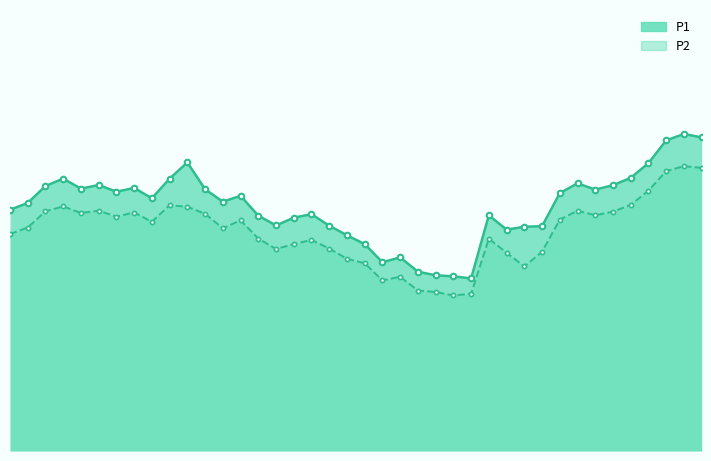

Reading left to right, extract all data points from this chart.

P1: 24.6	25.3	27.0	27.8	26.7	27.1	26.4	26.8	25.8	27.8	29.4	26.7	25.4	26.0	24.0	23.0	23.8	24.1	22.9	22.0	21.1	19.2	19.7	18.3	17.9	17.8	17.6	24.0	22.6	22.9	22.9	26.3	27.3	26.6	27.1	27.8	29.3	31.6	32.3	31.9
P2: 22.1	22.8	24.4	24.9	24.2	24.5	23.9	24.3	23.4	25.1	24.9	24.2	22.7	23.5	21.6	20.6	21.1	21.5	20.6	19.6	19.1	17.4	17.8	16.4	16.2	15.8	16.0	21.6	20.2	18.8	20.3	23.6	24.5	24.0	24.4	25.1	26.5	28.5	29.0	28.9